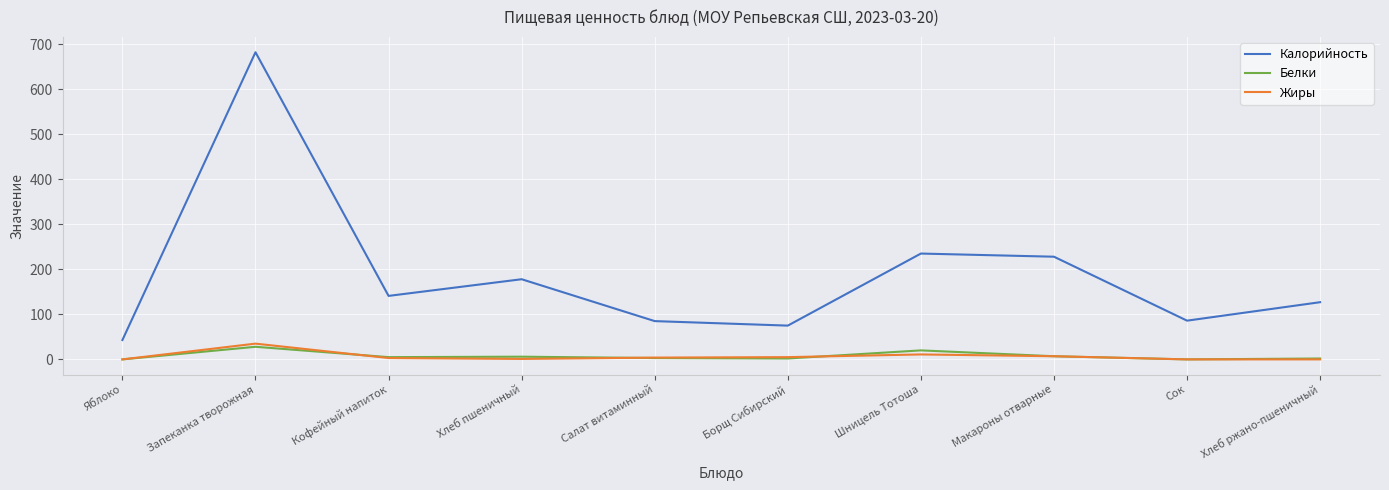

True or false: Калорийность and Жиры intersect in this chart.

False